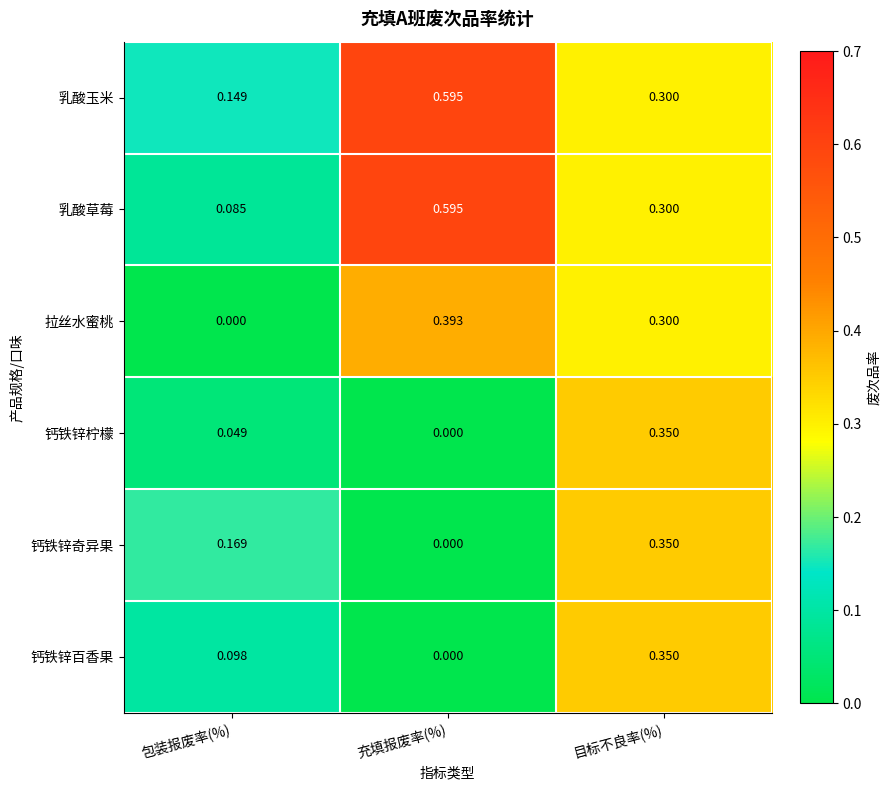

Which series has the largest total across all categories?

乳酸玉米